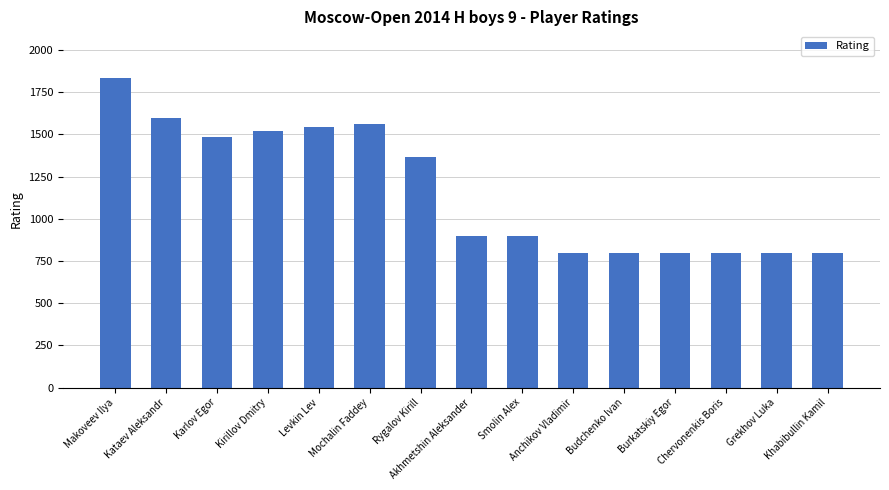

What is the change in value from Kirillov Dmitry to Rygalov Kirill?

-155